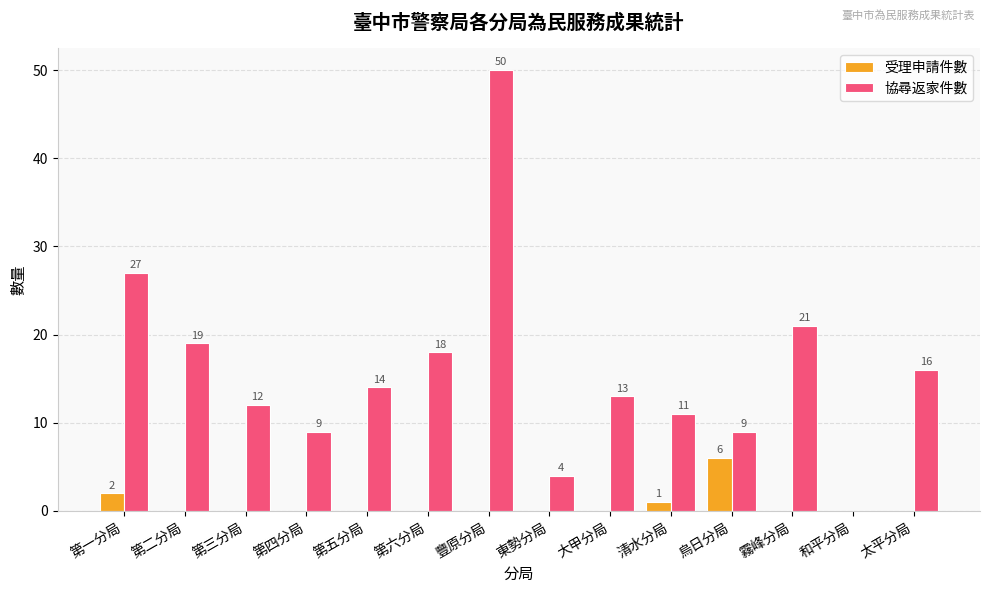

Reading left to right, list all the values displayed in this chart.

受理申請件數: 2	0	0	0	0	0	0	0	0	1	6	0	0	0
協尋返家件數: 27	19	12	9	14	18	50	4	13	11	9	21	0	16